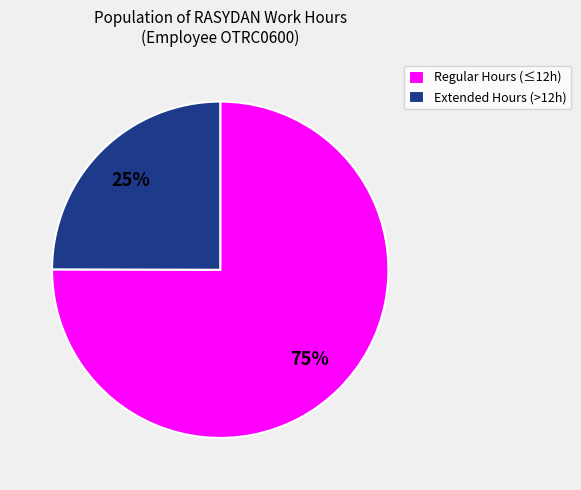

To the nearest percent, what portion does Regular Hours (≤12h) represent?

75%